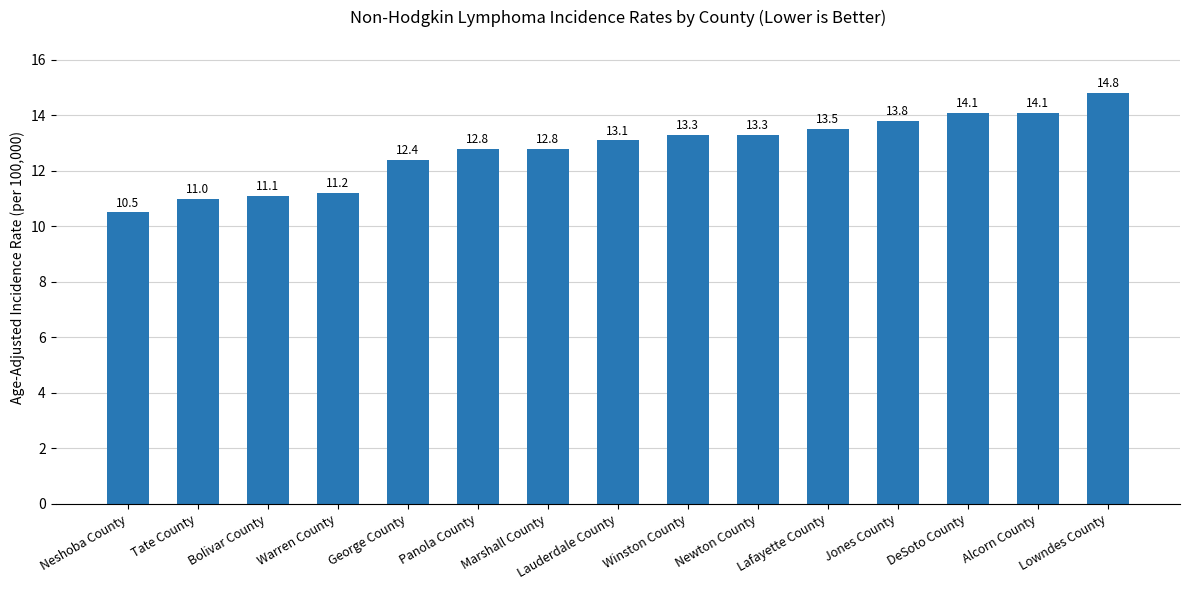

Approximately how many times larger is the value at Neshoba County compared to Winston County?

0.8